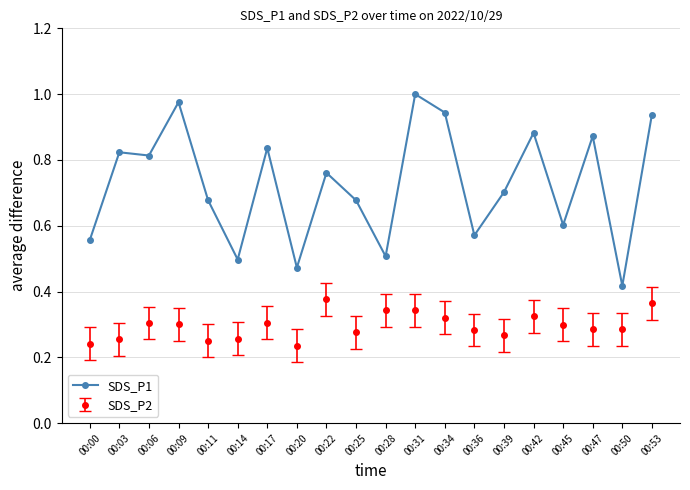

What is the sum of all SDS_P2 values?

5.9